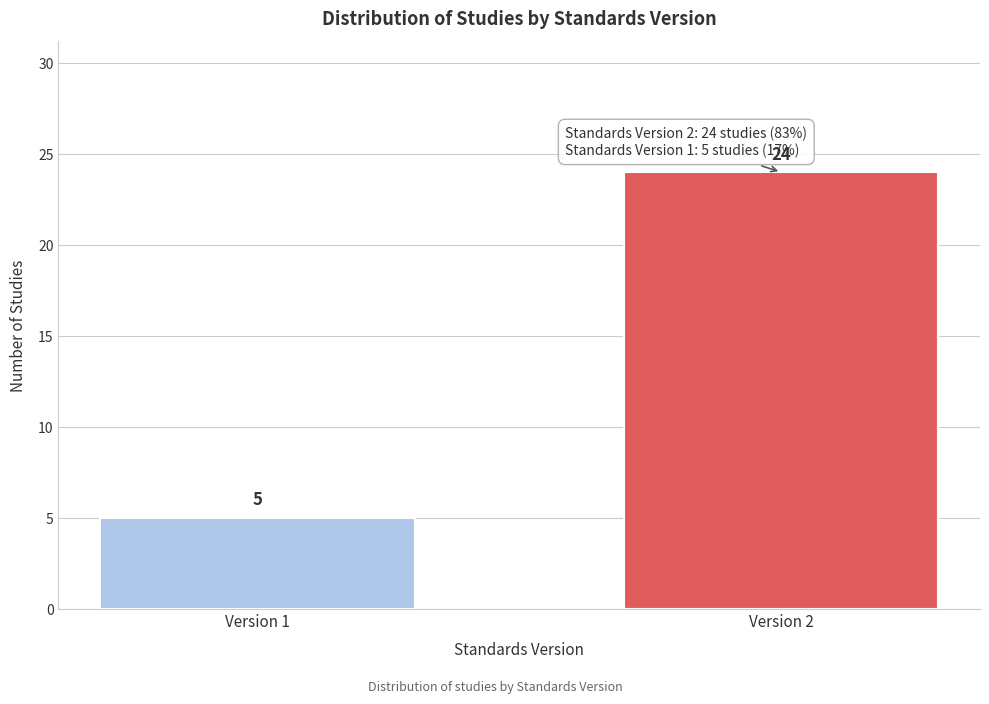

Reading left to right, extract all data points from this chart.

5	24